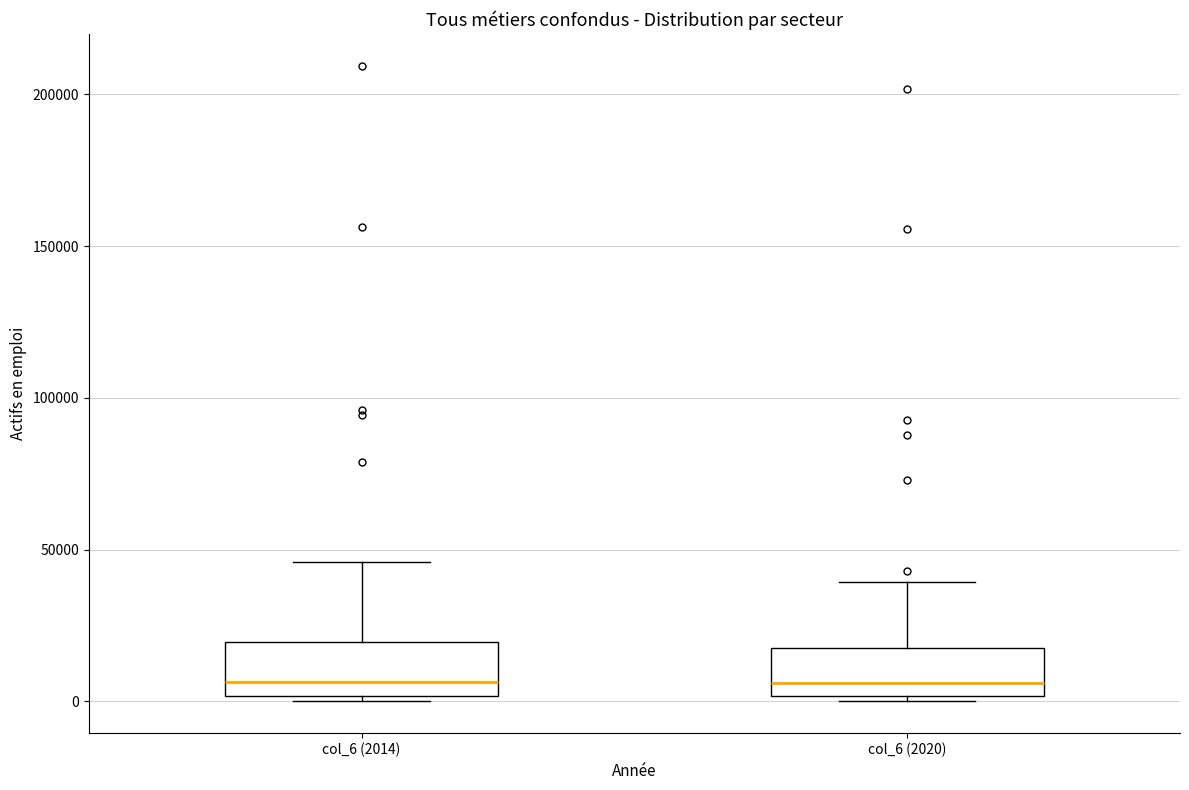

Reading left to right, transcribe this box plot: for each box, give where its median line is, the range the box spans, and where its two whiskers end, as read against the y-axis. The values are not printed on the chart, so give them approximately, as read against the axis.

col_6 (2014): median 5000, box 0 to 20000, whiskers 0 (just below the box's lower edge) to 45000
col_6 (2020): median 5000, box 0 to 15000, whiskers 0 (just below the box's lower edge) to 40000